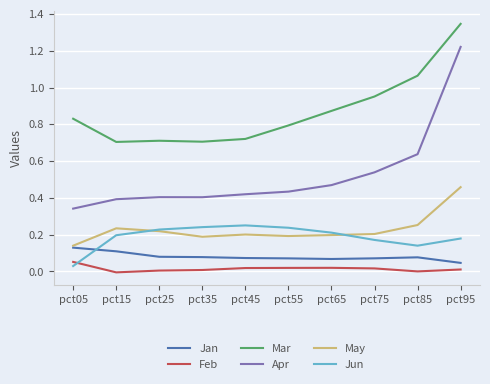

Is this an area chart (filled region under the line)?

No